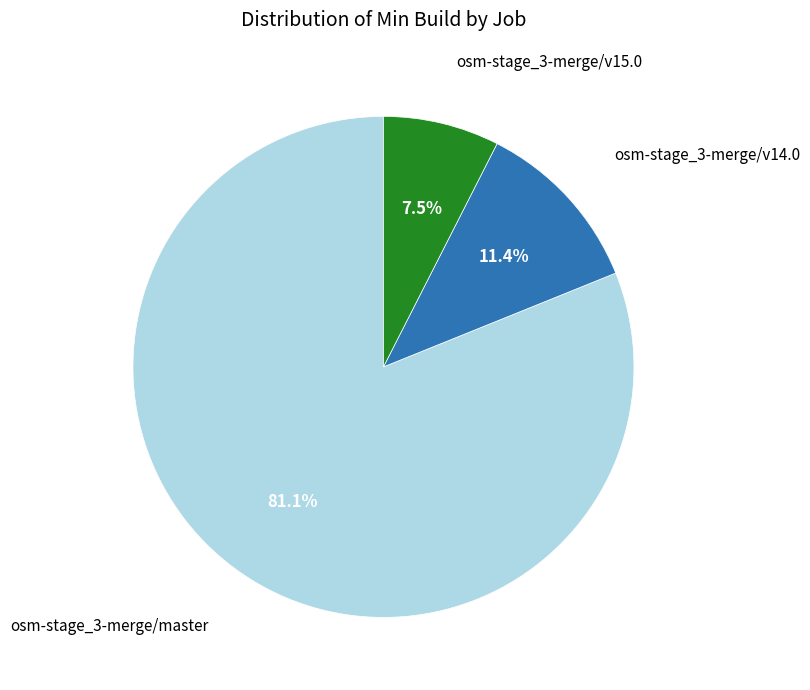

Count the number of slices in the pie.

3